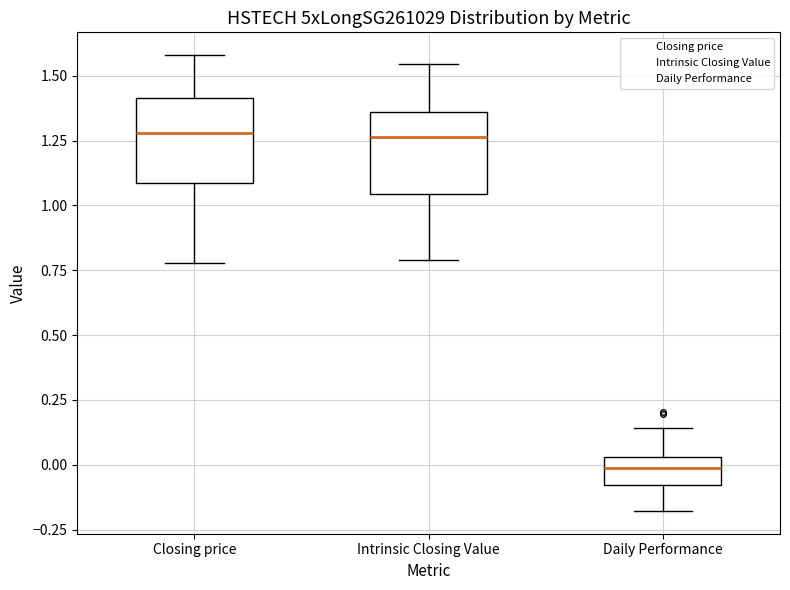

Reading left to right, read every box against the y-axis: the position of its median line, the range the box covers, and the ends of its whiskers. The values are not printed on the chart, so give them approximately, as read against the axis.

Closing price: median 1.30, box 1.10 to 1.40, whiskers 0.80 to 1.60
Intrinsic Closing Value: median 1.25, box 1.05 to 1.35, whiskers 0.80 to 1.55
Daily Performance: median 0.00, box -0.10 to 0.05, whiskers -0.20 to 0.15